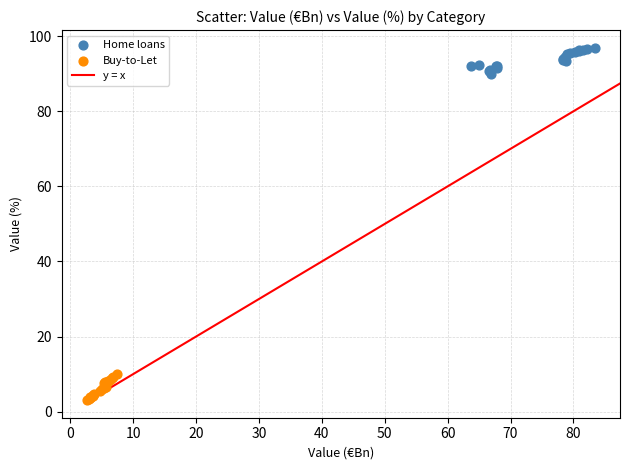

Which series contains the lowest Y value?

Buy-to-Let